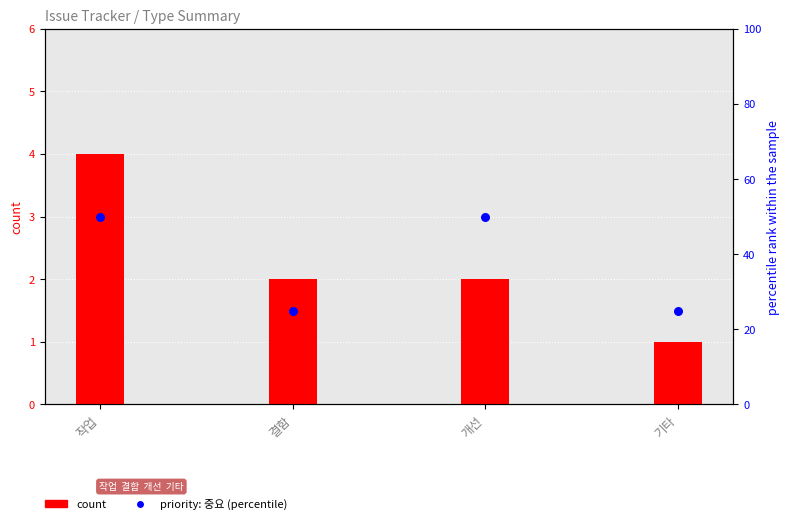

Is the value of priority: 중요 (percentile) at 결함 greater than the value of count at 개선?

Yes